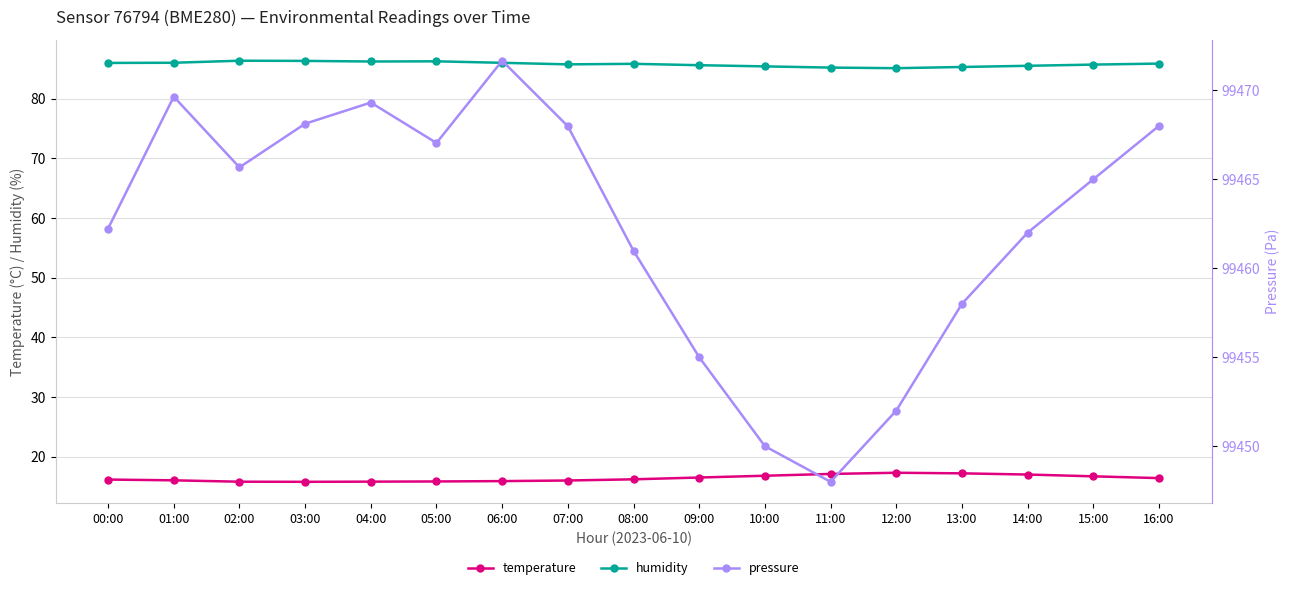

What value does the temperature series have at 14:00?

17.0